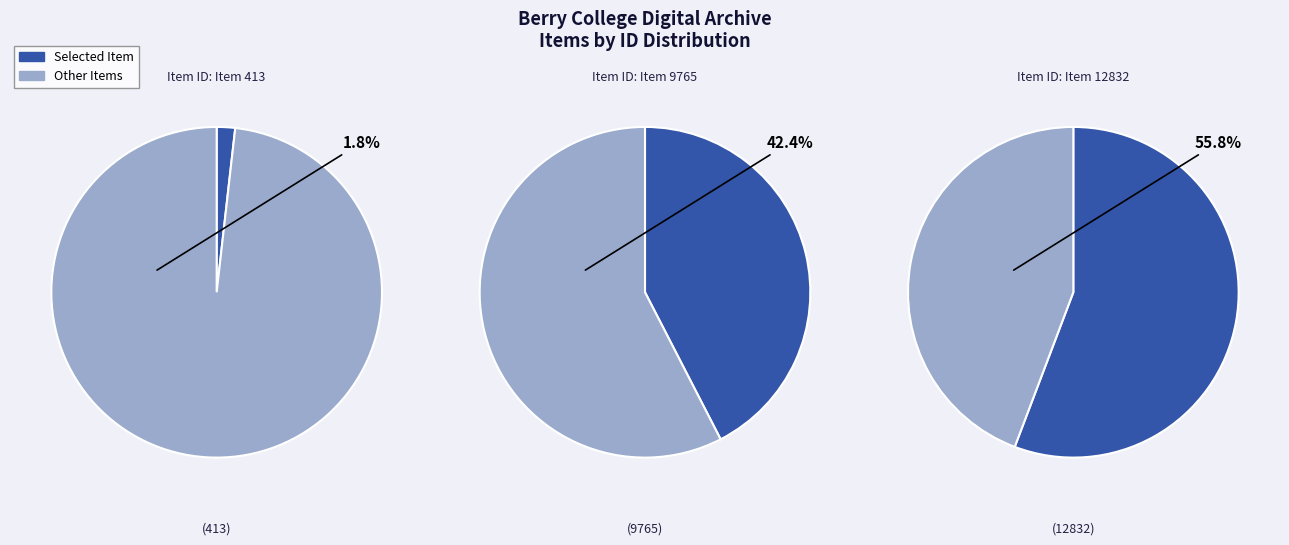

Does any single category account for the majority?

Yes